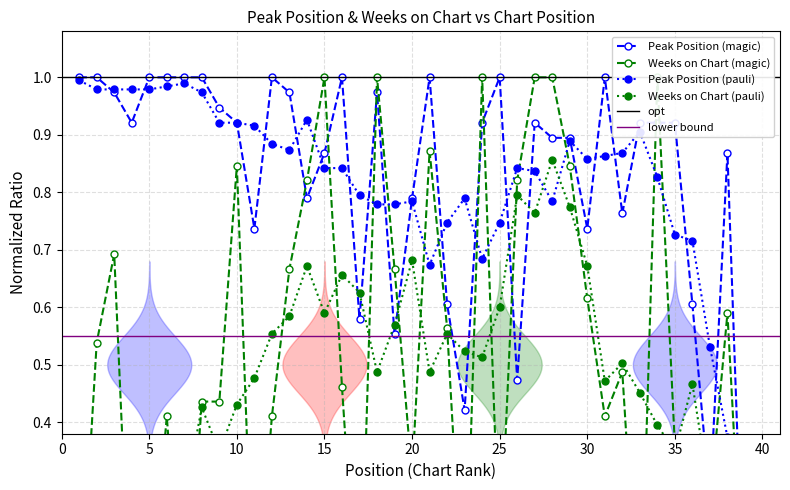

What is the sum of the Weeks on Chart values at 21 and 10?

1.7